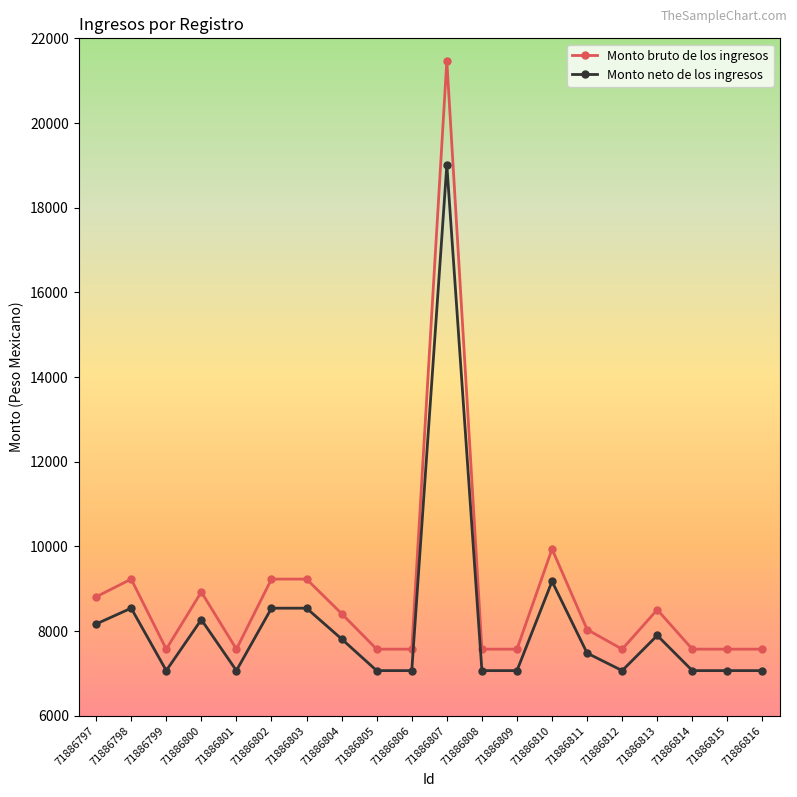

At how many categories does at least one series exceed 12775?

1